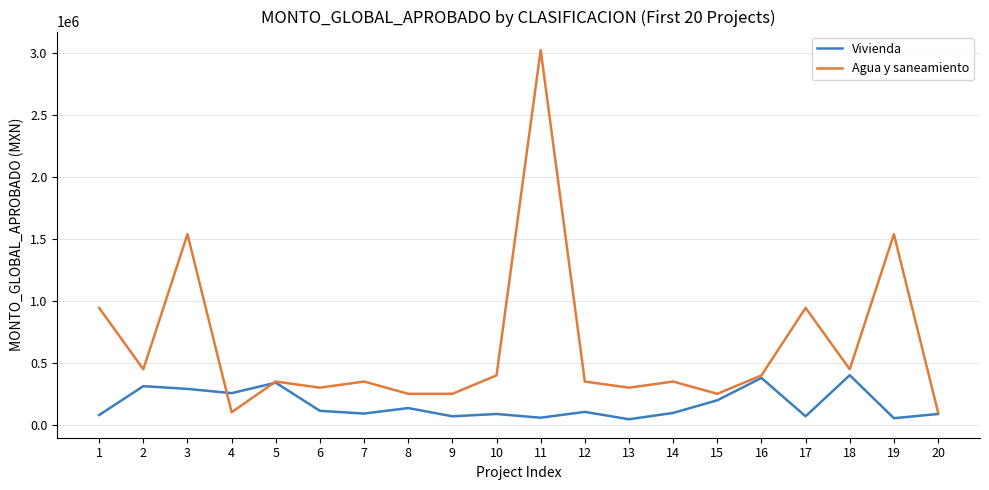

What is the spread (max minus min) of values at 15?

52047.7